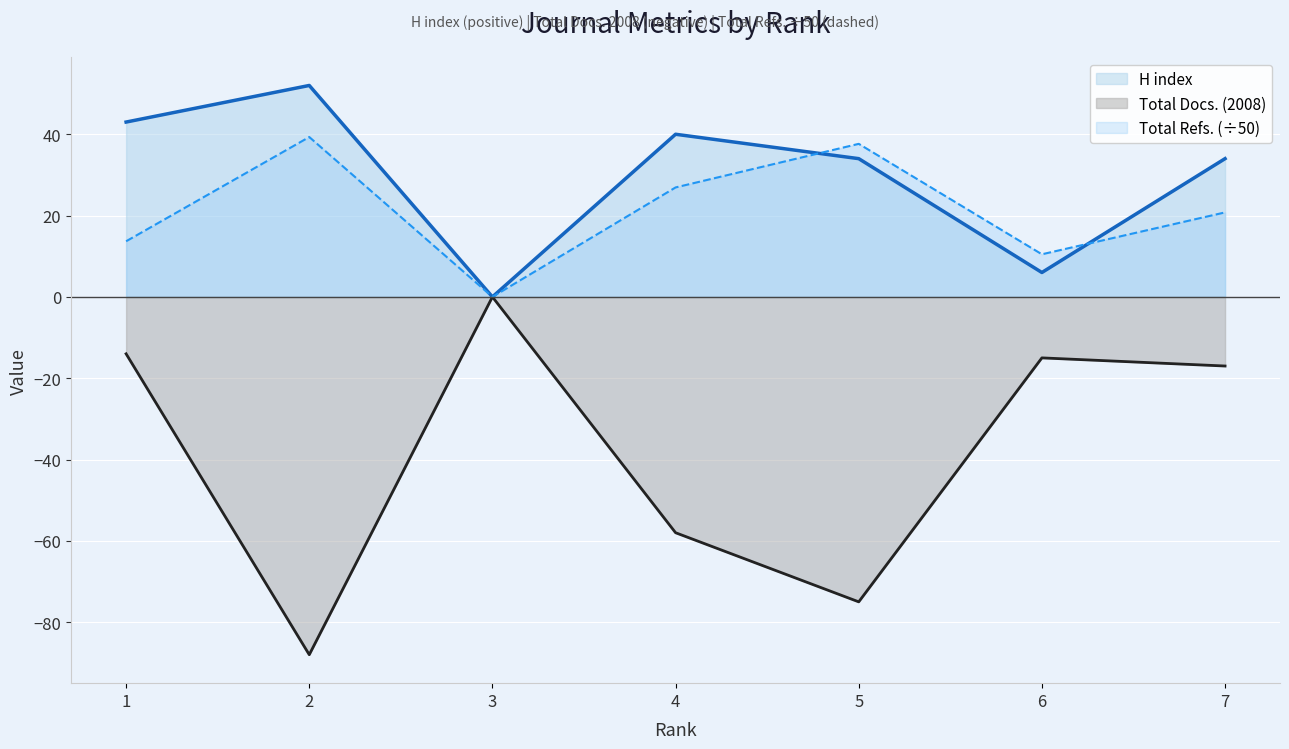

How many lines are shown in the chart?

3